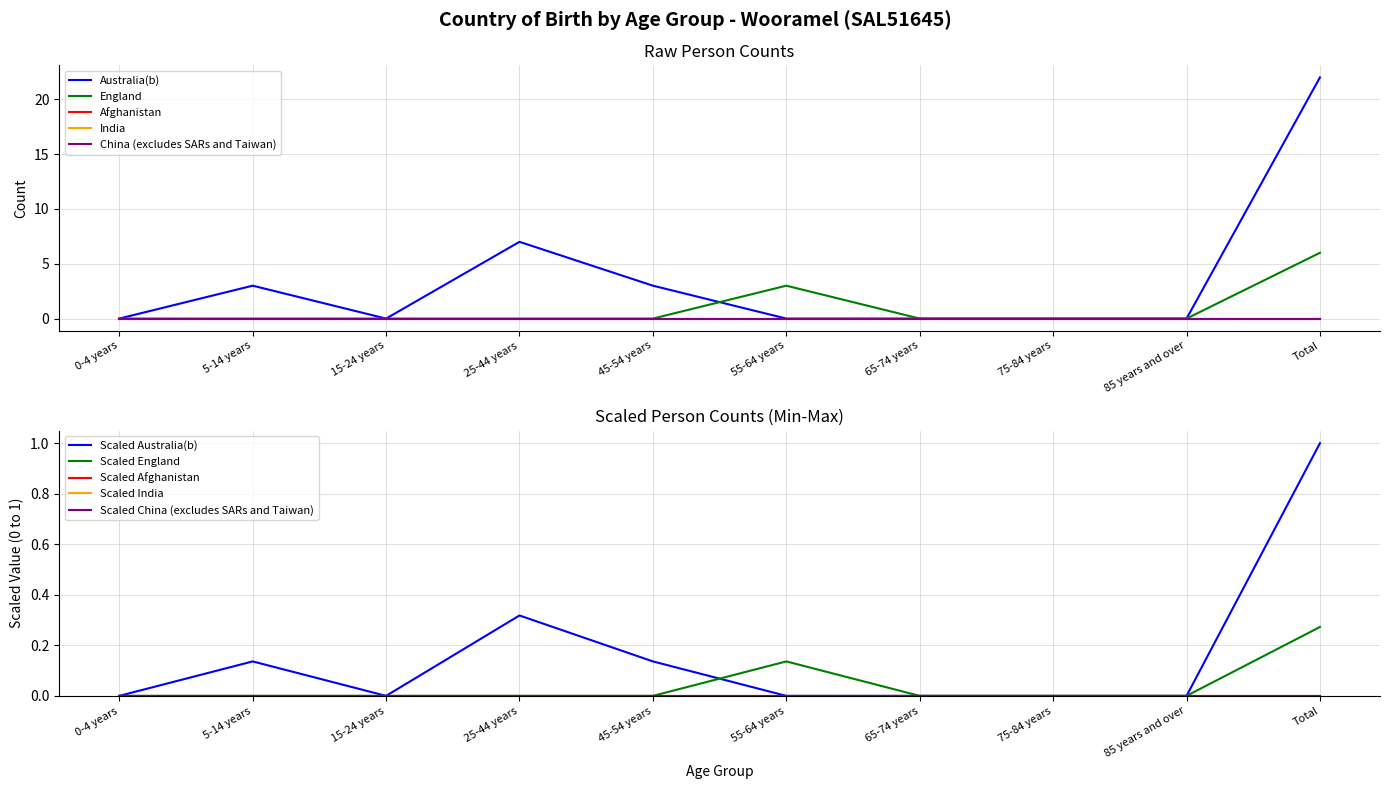

True or false: Afghanistan has a value of 0 at 25-44 years.

True